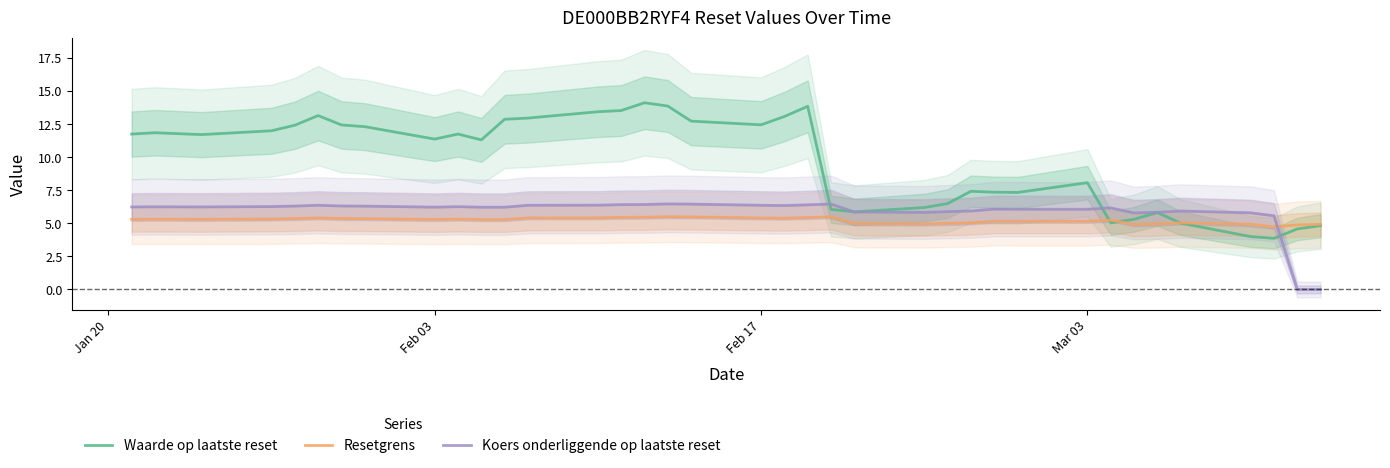

What is the average value of the Waarde op laatste reset series?

9.7